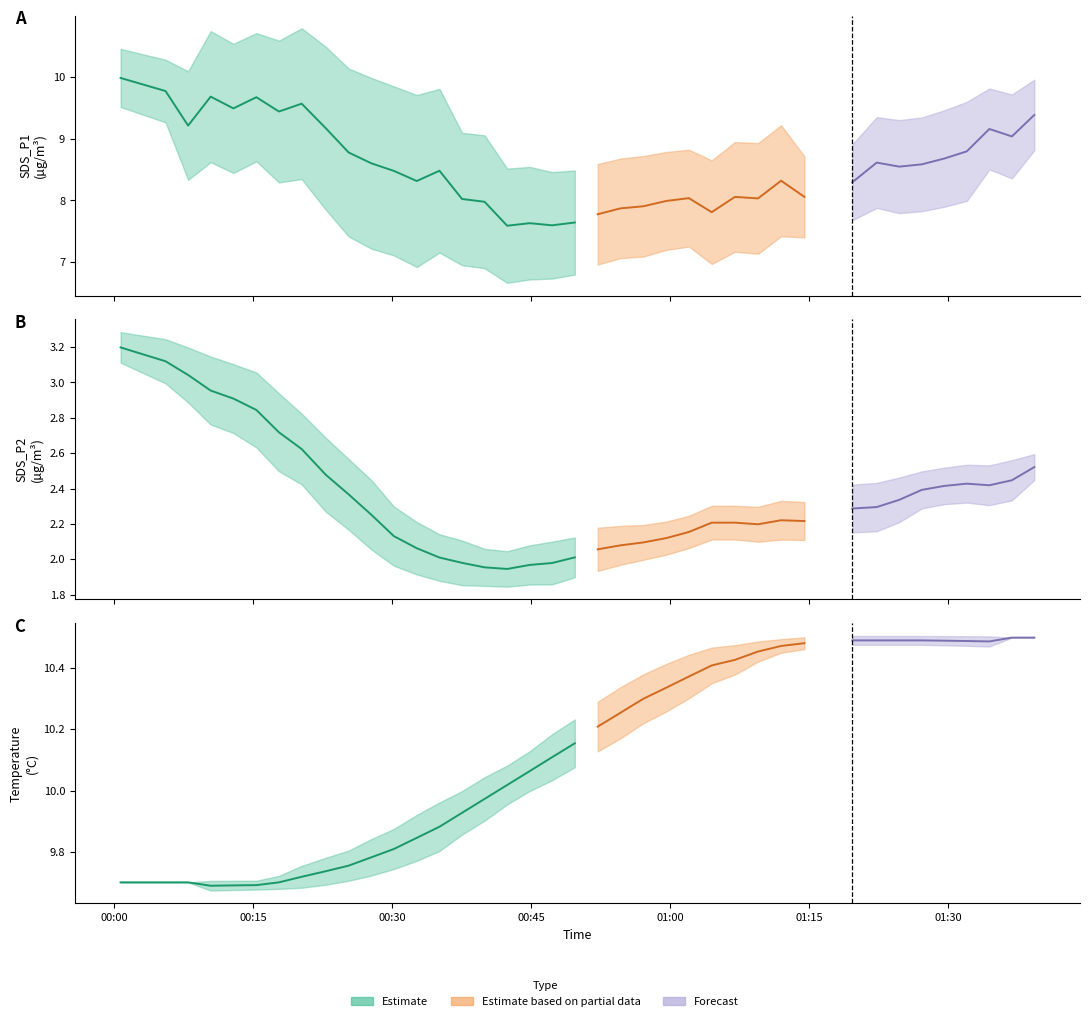

What is the average value of the SDS_P2 series?

2.4